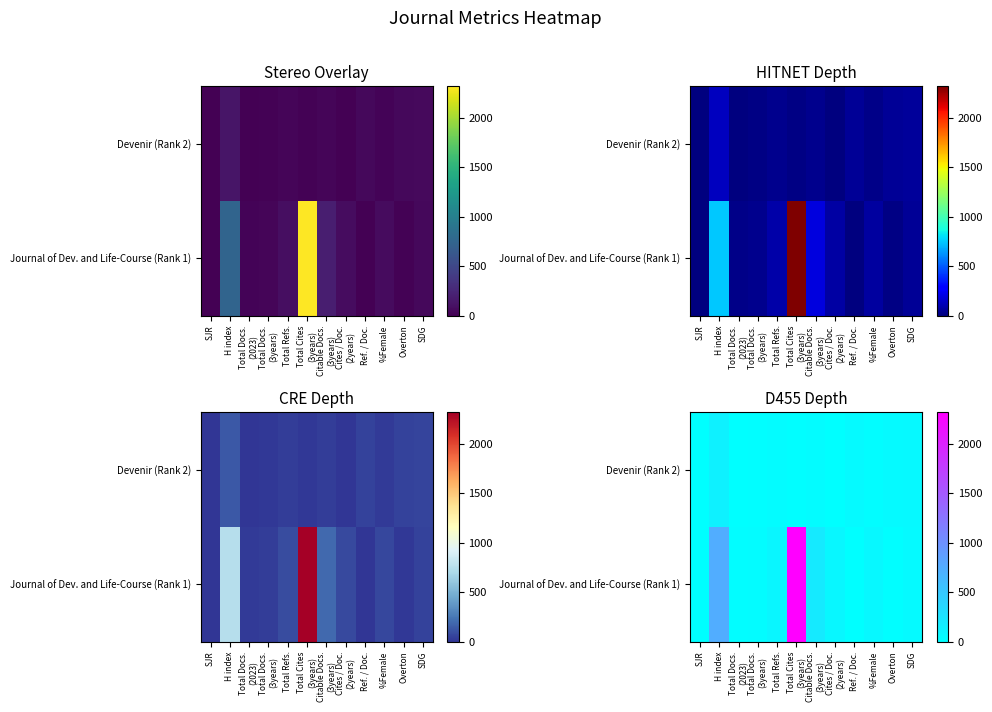

The value of Journal of Dev. and Life-Course (Rank 1) at Cites / Doc. (2years) is 20. True or false?

False